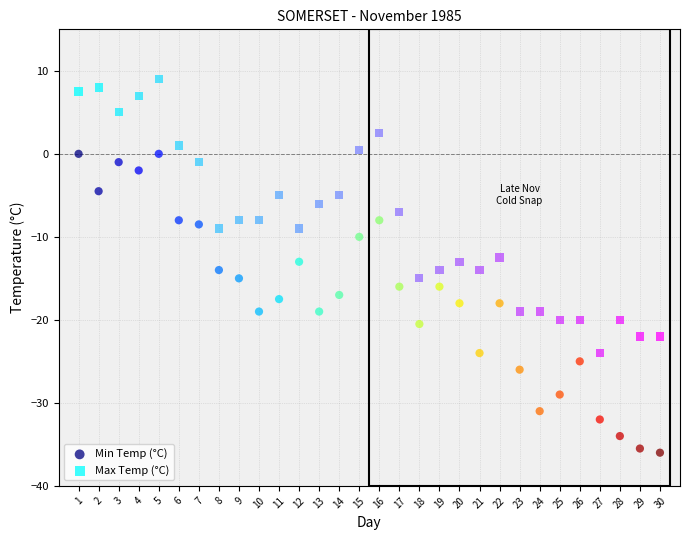

Across all data points, what is the range of X values (max minus min)?

29.0